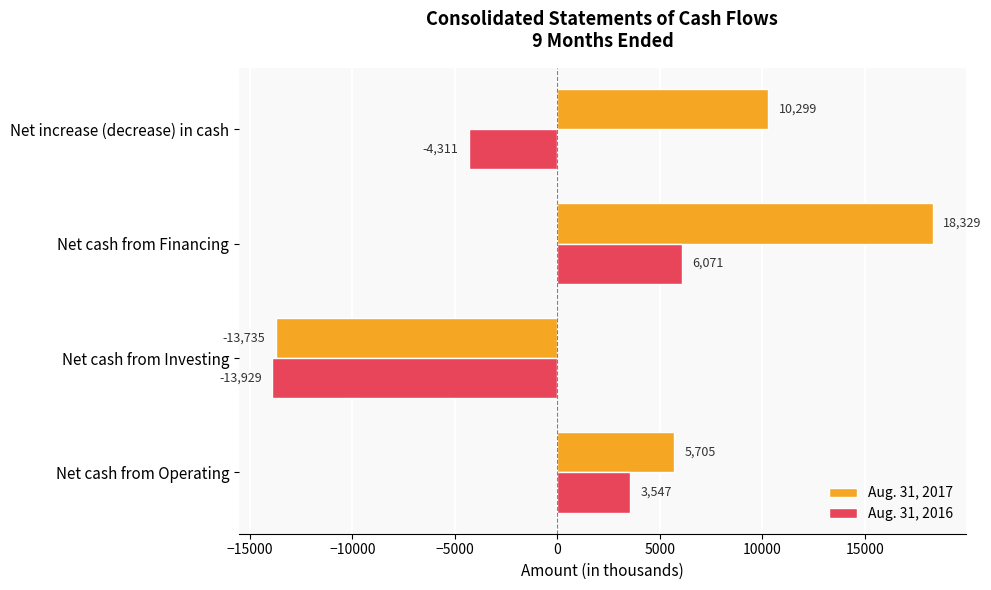

Is it true that Aug. 31, 2017 equals -13735 at Net cash from Investing?

True